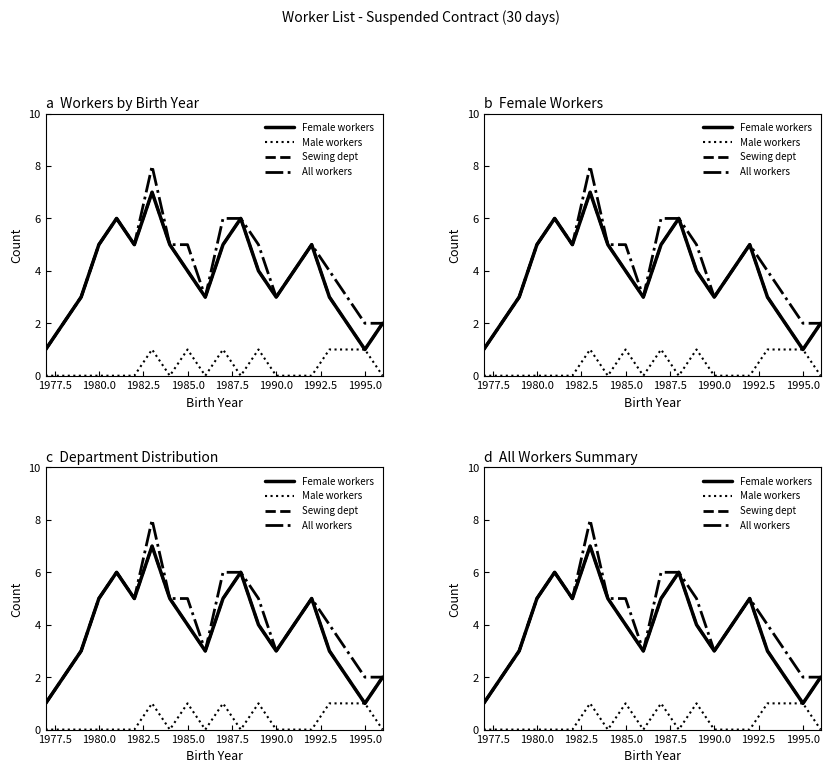

True or false: All workers and Female workers intersect in this chart.

False